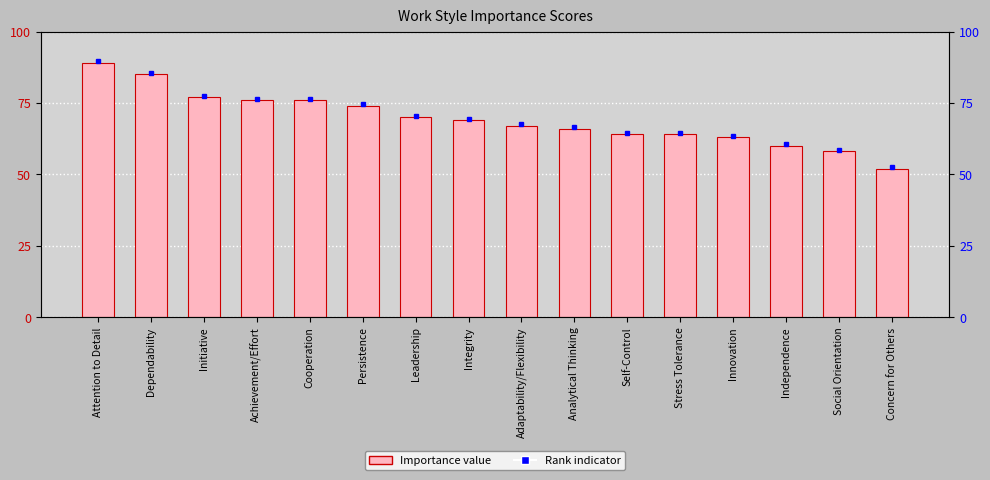

Reading left to right, list all the values displayed in this chart.

Attention to Detail=89	Dependability=85	Initiative=77	Achievement/Effort=76	Cooperation=76	Persistence=74	Leadership=70	Integrity=69	Adaptability/Flexibility=67	Analytical Thinking=66	Self-Control=64	Stress Tolerance=64	Innovation=63	Independence=60	Social Orientation=58	Concern for Others=52